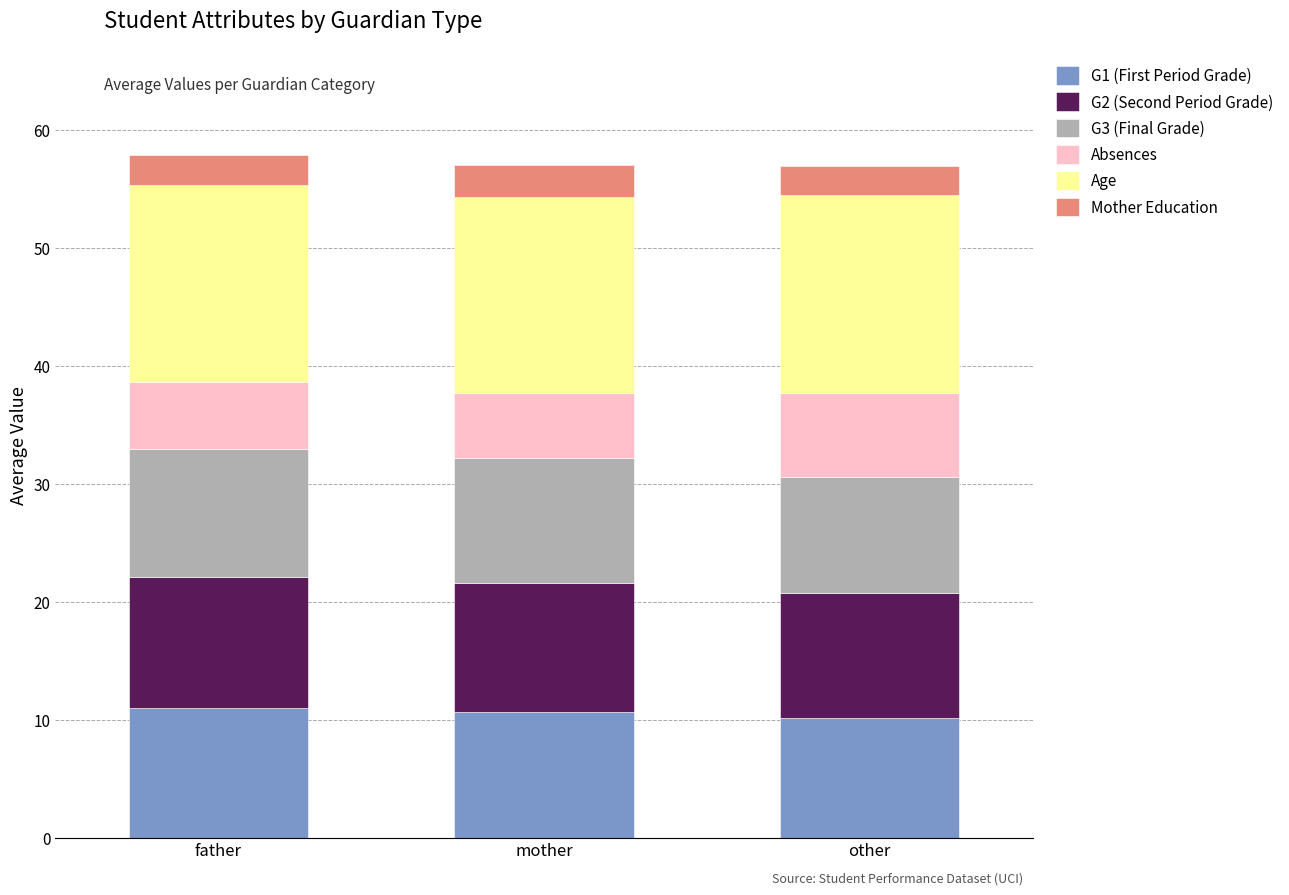

How many bars are there in total?

3